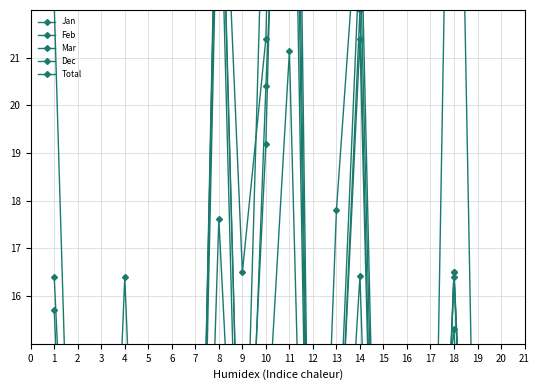

What is the total value across all series at 6?

29.4